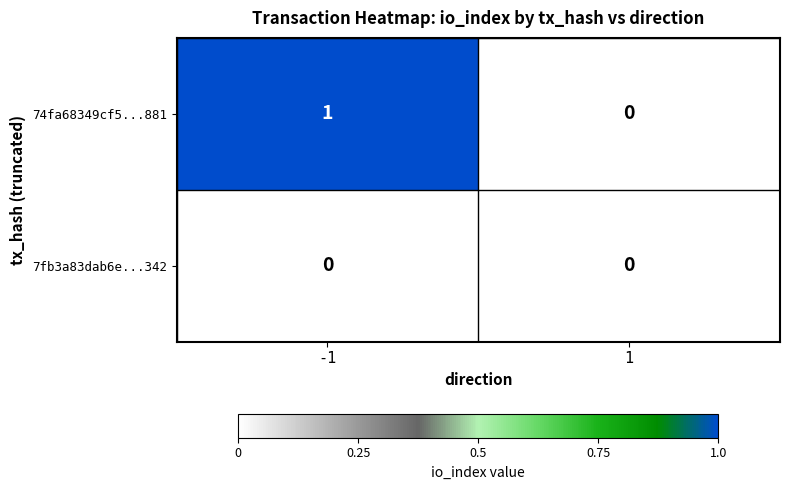

Count the number of categories in the chart.

2